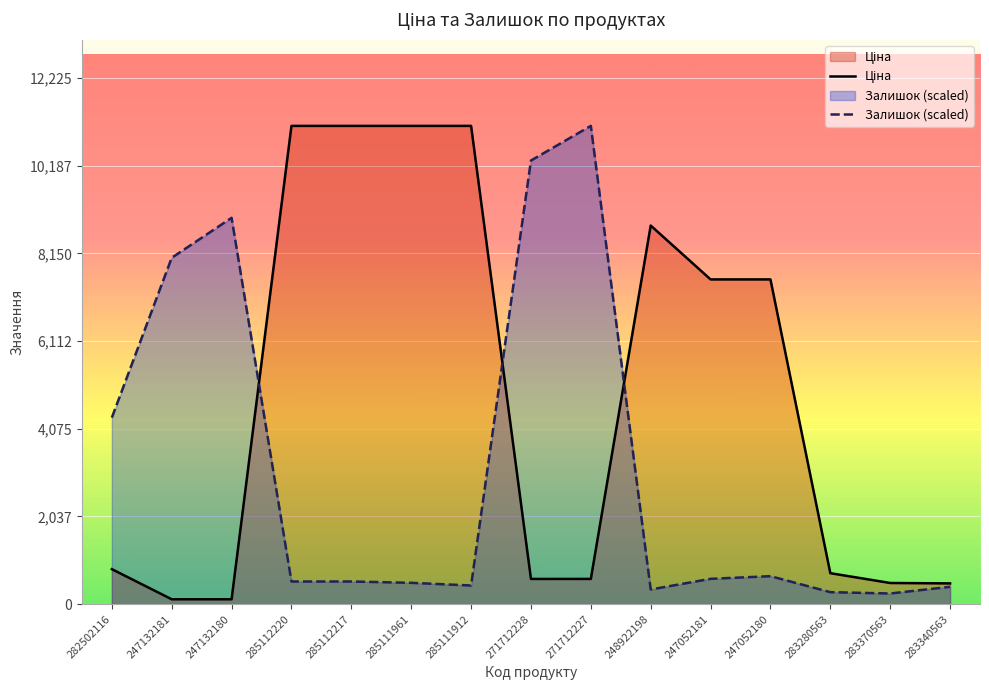

What is the total value across all series at 283280563?

998.2